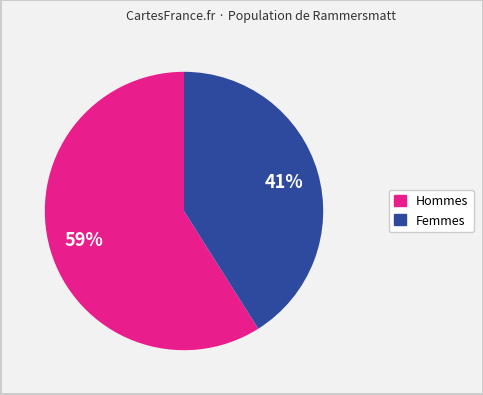

To the nearest percent, what is the average slice percentage?

50%